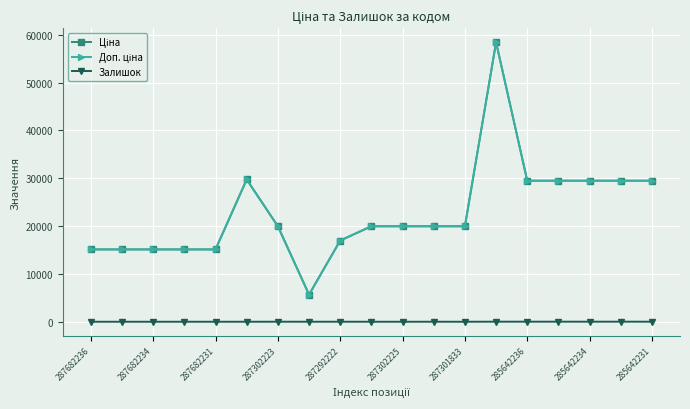

Does the chart have visible grid lines?

Yes